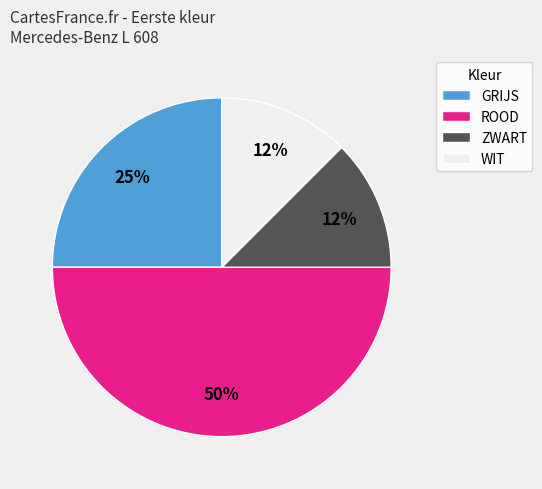

Combined, do GRIJS and WIT account for over 50%?

No